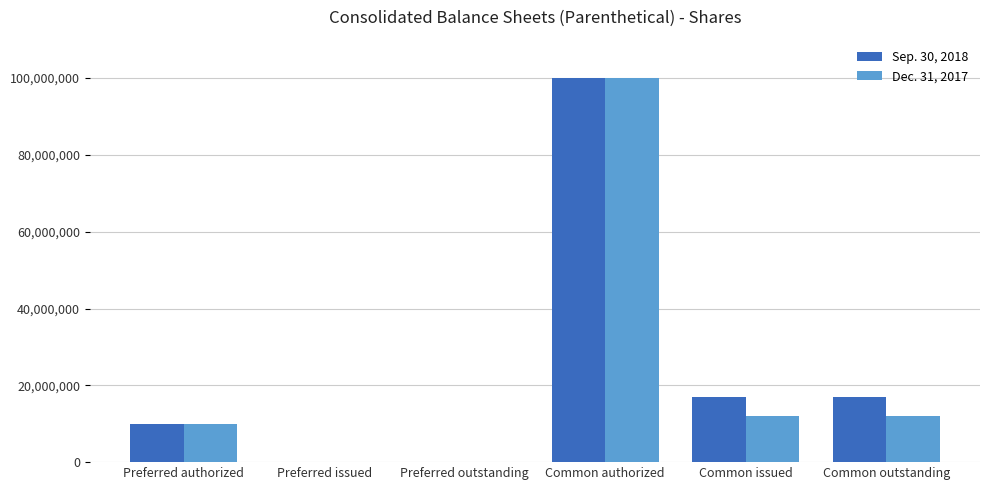

True or false: Sep. 30, 2018 has a value of 0 at Preferred outstanding.

True